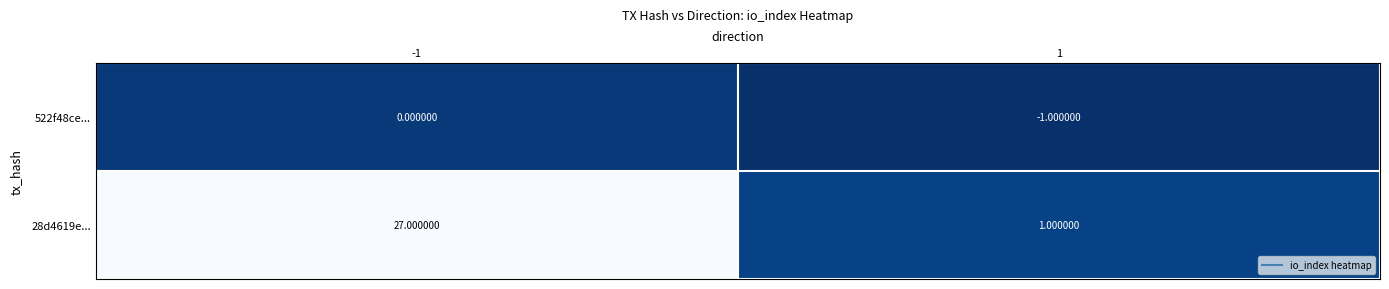

What is the difference between the 28d4619e... values at -1 and 1?

26